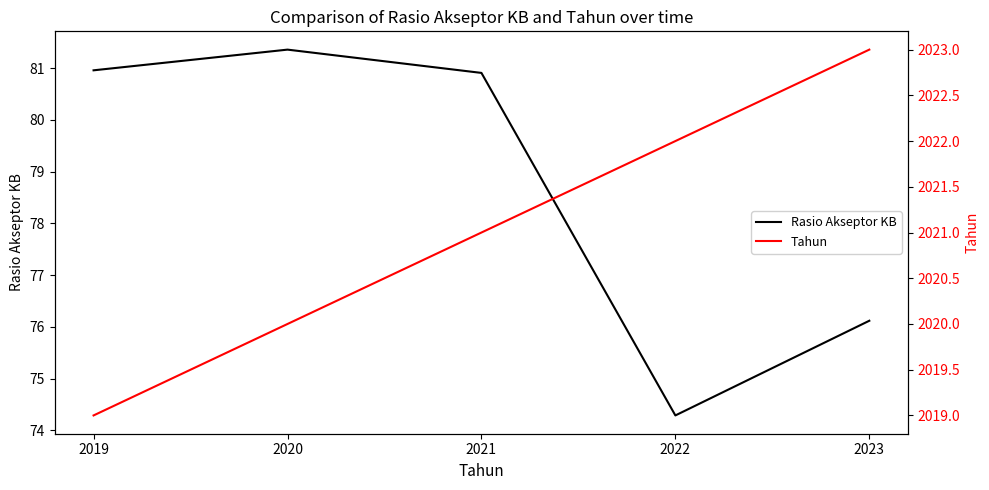

At 2020, list the series in order from largest to smallest.

Tahun, Rasio Akseptor KB